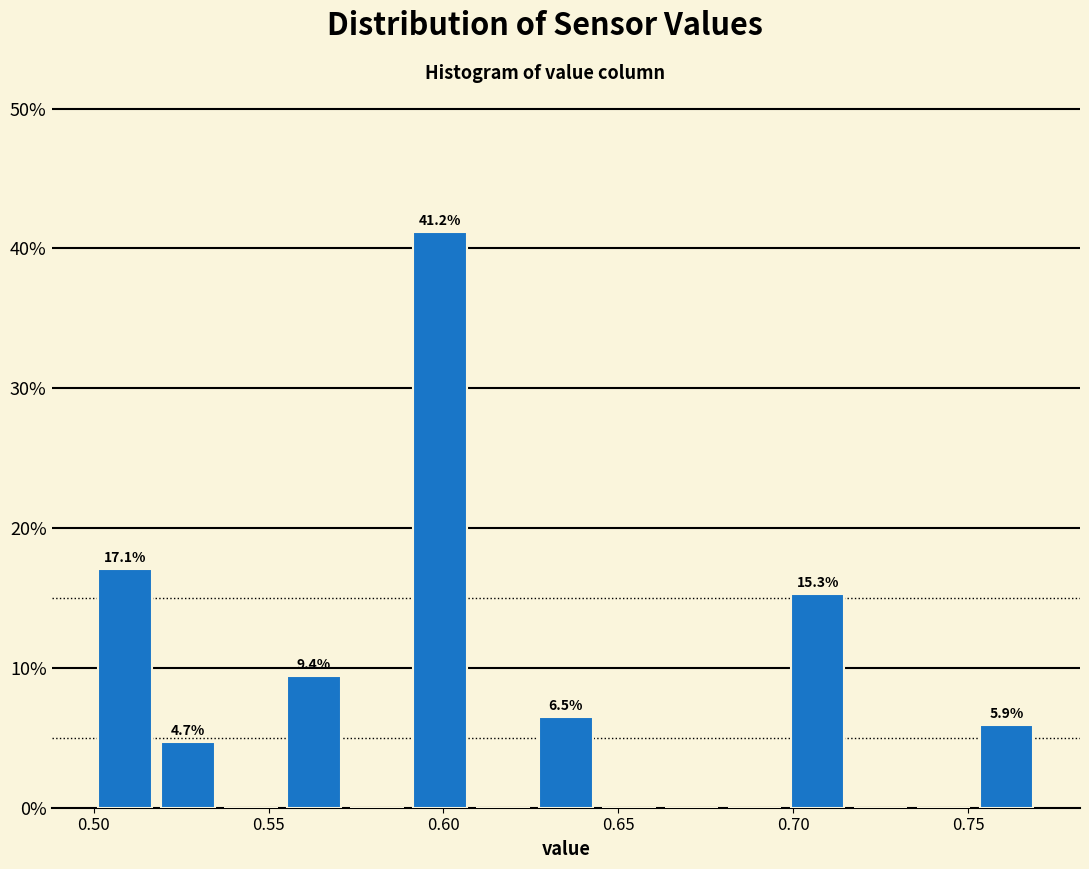

Around what value on the x-axis is the tallest bar? Give the approximate position of its centre, as read against the axis.

0.600